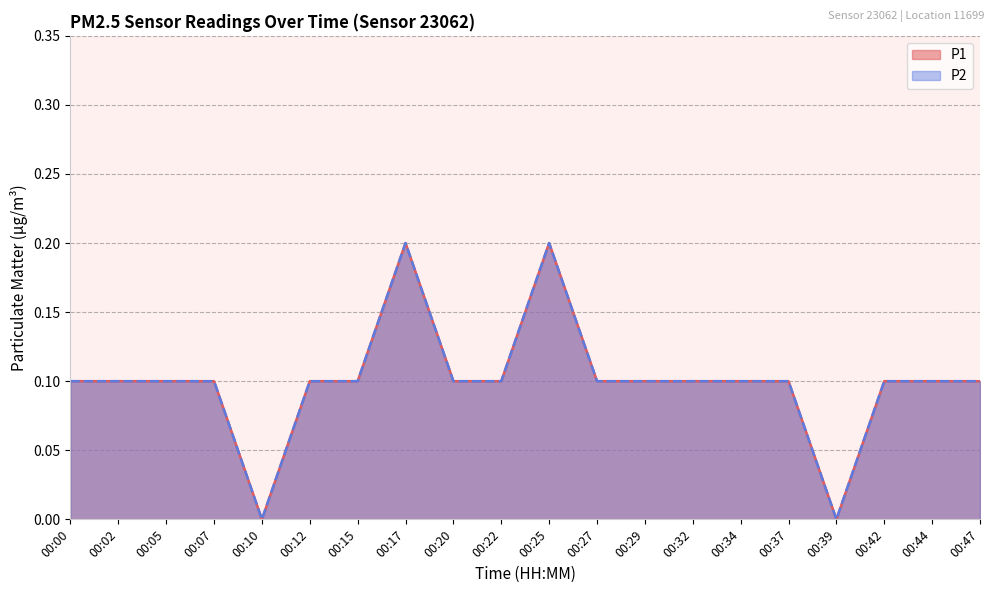

List the series in order of their peak value, highest first.

P1, P2